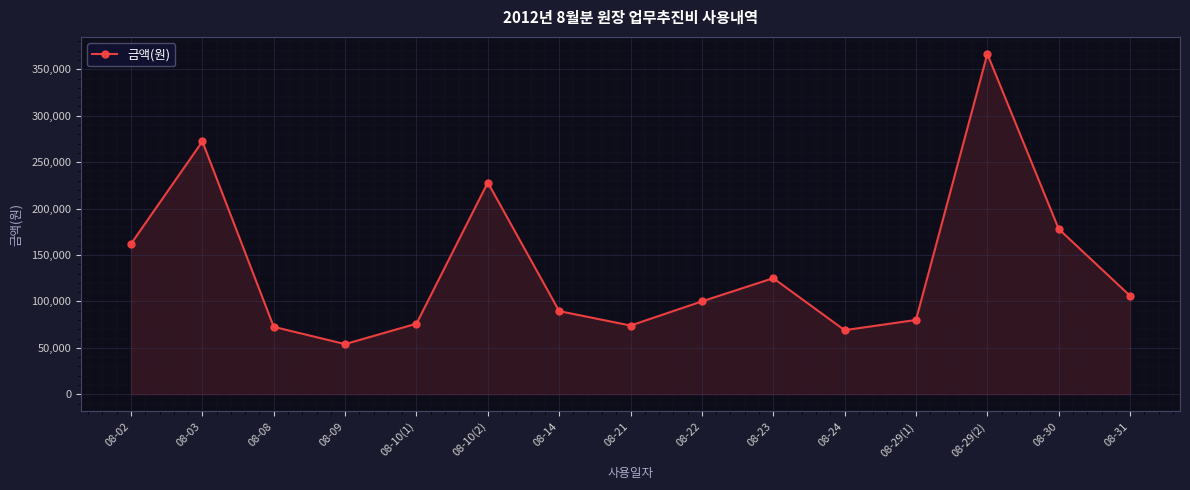

What value does the data have at 08-31?

106000